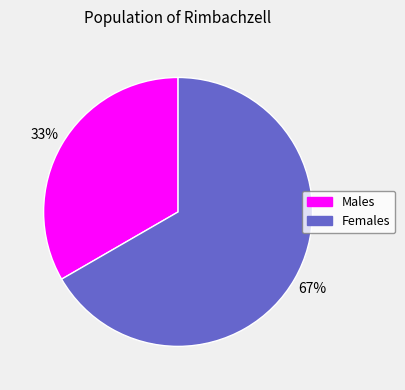

To the nearest percent, what is the average slice percentage?

50%